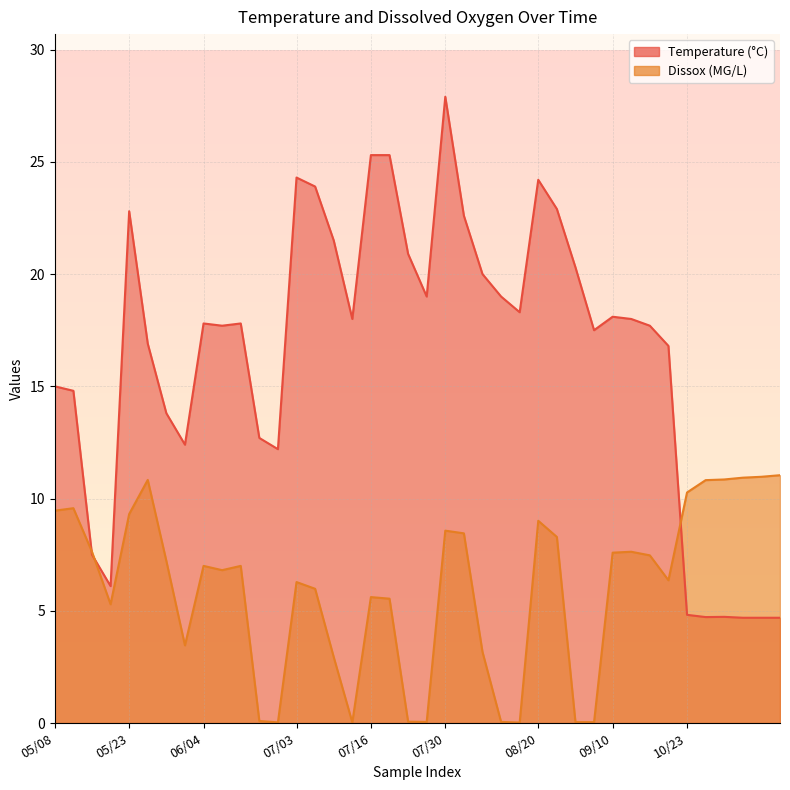

What is the total value across all series at 05/08/2018?

24.5